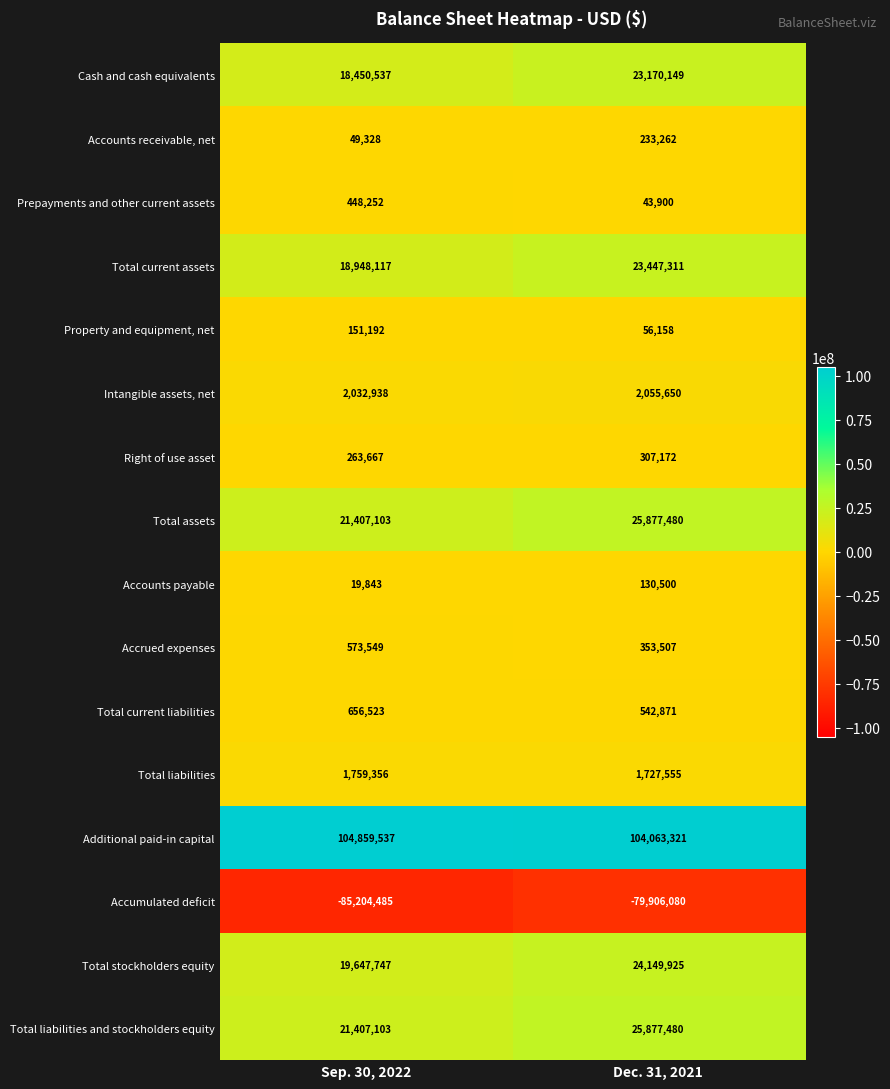

List the labels in order of Right of use asset value, largest first.

Dec. 31, 2021, Sep. 30, 2022